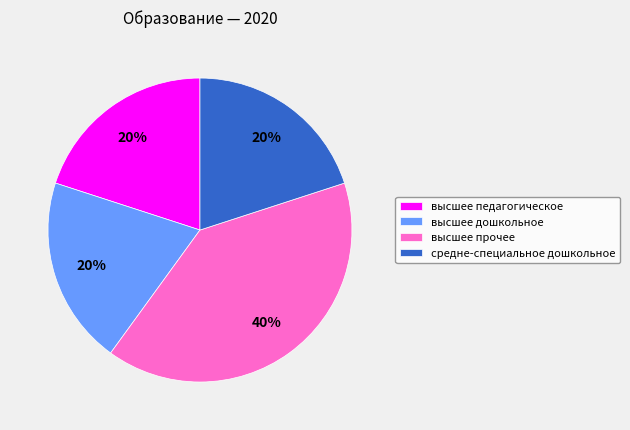

Combined, do высшее педагогическое and высшее прочее account for over 50%?

Yes